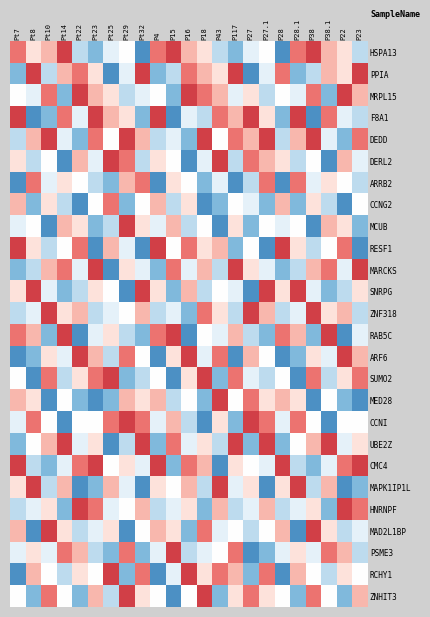

Reading left to right, transcribe all the data shown in this chart.

HSPA13: Pt7=0.6	Pt8=0.2	Pt10=0.4	Pt14=0.8	Pt22=-0.4	Pt23=-0.6	Pt25=-0.2	Pt29=0.0	Pt32=-0.8	P4=0.6	P15=0.8	P16=0.4	P18=0.2	P43=-0.4	P117=-0.6	P27=-0.2	P27.1=0.0	P28=-0.8	P28.1=0.6	P38=0.8	P38.1=0.4	P22=0.2	P23=-0.4
PPIA: Pt7=-0.6	Pt8=0.8	Pt10=-0.4	Pt14=0.4	Pt22=0.6	Pt23=0.2	Pt25=-0.8	Pt29=-0.2	Pt32=0.8	P4=-0.6	P15=-0.4	P16=0.6	P18=0.4	P43=0.2	P117=0.8	P27=-0.8	P27.1=-0.2	P28=0.6	P28.1=-0.6	P38=-0.4	P38.1=0.4	P22=0.2	P23=0.8
MRPL15: Pt7=0.0	Pt8=-0.2	Pt10=0.6	Pt14=-0.6	Pt22=0.8	Pt23=0.4	Pt25=0.2	Pt29=-0.4	Pt32=-0.2	P4=0.0	P15=-0.6	P16=0.8	P18=0.6	P43=0.4	P117=-0.2	P27=0.2	P27.1=-0.4	P28=0.0	P28.1=-0.2	P38=0.6	P38.1=-0.6	P22=0.8	P23=0.4
F8A1: Pt7=0.8	Pt8=-0.8	Pt10=-0.6	Pt14=0.6	Pt22=-0.2	Pt23=0.8	Pt25=0.4	Pt29=0.2	Pt32=-0.6	P4=0.8	P15=-0.8	P16=-0.2	P18=-0.4	P43=0.6	P117=0.4	P27=0.8	P27.1=0.2	P28=-0.6	P28.1=0.8	P38=-0.8	P38.1=0.6	P22=-0.2	P23=-0.4
DEDD: Pt7=-0.4	Pt8=0.4	Pt10=0.8	Pt14=-0.2	Pt22=-0.6	Pt23=0.6	Pt25=0.0	Pt29=0.8	Pt32=0.4	P4=-0.4	P15=-0.2	P16=-0.6	P18=0.8	P43=0.0	P117=0.6	P27=0.4	P27.1=0.8	P28=-0.4	P28.1=0.4	P38=0.8	P38.1=-0.2	P22=-0.6	P23=0.6
DERL2: Pt7=0.2	Pt8=-0.4	Pt10=0.0	Pt14=-0.8	Pt22=0.4	Pt23=-0.2	Pt25=0.8	Pt29=0.6	Pt32=-0.4	P4=0.2	P15=0.0	P16=-0.8	P18=-0.2	P43=0.8	P117=-0.4	P27=0.6	P27.1=0.4	P28=0.2	P28.1=-0.4	P38=0.0	P38.1=-0.8	P22=0.4	P23=-0.2
ARRB2: Pt7=-0.8	Pt8=0.6	Pt10=-0.2	Pt14=0.2	Pt22=0.0	Pt23=-0.4	Pt25=-0.6	Pt29=0.4	Pt32=0.6	P4=-0.8	P15=0.2	P16=0.0	P18=-0.6	P43=-0.2	P117=-0.8	P27=-0.4	P27.1=0.6	P28=-0.8	P28.1=0.6	P38=-0.2	P38.1=0.2	P22=0.0	P23=-0.4
CCNG2: Pt7=0.4	Pt8=-0.6	Pt10=0.2	Pt14=-0.4	Pt22=-0.8	Pt23=0.0	Pt25=0.6	Pt29=-0.6	Pt32=0.0	P4=0.4	P15=-0.4	P16=0.2	P18=-0.8	P43=-0.6	P117=0.0	P27=-0.2	P27.1=-0.6	P28=0.4	P28.1=-0.6	P38=0.2	P38.1=-0.4	P22=-0.8	P23=0.0
MCUB: Pt7=-0.2	Pt8=0.0	Pt10=-0.8	Pt14=0.4	Pt22=0.2	Pt23=-0.6	Pt25=-0.4	Pt29=0.8	Pt32=0.2	P4=-0.2	P15=0.4	P16=-0.4	P18=0.0	P43=-0.8	P117=0.2	P27=-0.6	P27.1=0.0	P28=-0.2	P28.1=0.0	P38=-0.8	P38.1=0.4	P22=0.2	P23=-0.6
RESF1: Pt7=0.8	Pt8=0.2	Pt10=-0.4	Pt14=0.0	Pt22=0.6	Pt23=-0.8	Pt25=0.4	Pt29=-0.2	Pt32=-0.8	P4=0.8	P15=0.0	P16=0.6	P18=0.2	P43=0.4	P117=-0.6	P27=0.0	P27.1=-0.8	P28=0.8	P28.1=0.2	P38=-0.4	P38.1=0.0	P22=0.6	P23=-0.8
MARCKS: Pt7=-0.6	Pt8=-0.4	Pt10=0.4	Pt14=0.6	Pt22=-0.2	Pt23=0.8	Pt25=-0.8	Pt29=0.2	Pt32=-0.2	P4=-0.6	P15=0.6	P16=-0.2	P18=0.4	P43=-0.4	P117=0.8	P27=0.2	P27.1=-0.2	P28=-0.6	P28.1=-0.4	P38=0.4	P38.1=0.6	P22=-0.2	P23=0.8
SNRPG: Pt7=0.2	Pt8=0.8	Pt10=-0.2	Pt14=-0.6	Pt22=-0.4	Pt23=0.2	Pt25=0.0	Pt29=-0.8	Pt32=0.8	P4=0.2	P15=-0.6	P16=0.4	P18=-0.4	P43=0.0	P117=-0.2	P27=-0.8	P27.1=0.8	P28=0.2	P28.1=0.8	P38=-0.2	P38.1=-0.6	P22=-0.4	P23=0.2
ZNF318: Pt7=-0.4	Pt8=-0.2	Pt10=0.8	Pt14=0.2	Pt22=0.4	Pt23=-0.4	Pt25=-0.2	Pt29=0.0	Pt32=0.4	P4=-0.4	P15=-0.2	P16=-0.6	P18=0.6	P43=0.2	P117=-0.4	P27=0.8	P27.1=0.4	P28=-0.4	P28.1=-0.2	P38=0.8	P38.1=0.2	P22=0.4	P23=-0.4
RAB5C: Pt7=0.6	Pt8=0.4	Pt10=-0.6	Pt14=0.8	Pt22=-0.8	Pt23=-0.2	Pt25=0.2	Pt29=-0.4	Pt32=-0.6	P4=0.6	P15=0.8	P16=-0.8	P18=0.0	P43=-0.2	P117=0.4	P27=-0.4	P27.1=-0.6	P28=0.6	P28.1=0.4	P38=-0.6	P38.1=0.8	P22=-0.8	P23=-0.2
ARF6: Pt7=-0.8	Pt8=-0.6	Pt10=0.2	Pt14=-0.2	Pt22=0.8	Pt23=0.4	Pt25=-0.4	Pt29=0.6	Pt32=0.0	P4=-0.8	P15=0.2	P16=0.8	P18=-0.2	P43=0.6	P117=-0.8	P27=0.4	P27.1=0.0	P28=-0.8	P28.1=-0.6	P38=0.2	P38.1=-0.2	P22=0.8	P23=0.4
SUMO2: Pt7=0.0	Pt8=-0.8	Pt10=0.6	Pt14=-0.4	Pt22=0.2	Pt23=0.6	Pt25=0.8	Pt29=-0.6	Pt32=-0.4	P4=0.0	P15=-0.8	P16=0.2	P18=0.8	P43=-0.6	P117=0.6	P27=-0.2	P27.1=-0.4	P28=0.0	P28.1=-0.8	P38=0.6	P38.1=-0.4	P22=0.2	P23=0.6
MED28: Pt7=0.4	Pt8=0.2	Pt10=-0.8	Pt14=0.0	Pt22=-0.6	Pt23=-0.8	Pt25=-0.6	Pt29=0.4	Pt32=0.2	P4=0.4	P15=-0.4	P16=0.0	P18=-0.6	P43=0.8	P117=0.0	P27=0.6	P27.1=0.2	P28=0.4	P28.1=0.2	P38=-0.8	P38.1=0.0	P22=-0.6	P23=-0.8
CCNI: Pt7=-0.2	Pt8=0.6	Pt10=0.0	Pt14=-0.8	Pt22=0.0	Pt23=0.0	Pt25=0.6	Pt29=0.8	Pt32=0.6	P4=-0.2	P15=0.4	P16=-0.4	P18=-0.8	P43=0.2	P117=-0.6	P27=0.8	P27.1=0.6	P28=-0.2	P28.1=0.6	P38=0.0	P38.1=-0.8	P22=0.0	P23=0.0
UBE2Z: Pt7=-0.6	Pt8=0.0	Pt10=0.4	Pt14=0.8	Pt22=-0.2	Pt23=0.2	Pt25=-0.8	Pt29=-0.4	Pt32=0.8	P4=-0.6	P15=0.6	P16=-0.2	P18=0.2	P43=-0.4	P117=0.8	P27=-0.6	P27.1=0.8	P28=-0.6	P28.1=0.0	P38=0.4	P38.1=0.8	P22=-0.2	P23=0.2
CMC4: Pt7=0.8	Pt8=-0.4	Pt10=-0.6	Pt14=-0.2	Pt22=0.6	Pt23=0.8	Pt25=0.0	Pt29=0.2	Pt32=-0.2	P4=0.8	P15=-0.6	P16=0.6	P18=0.4	P43=-0.8	P117=0.2	P27=0.0	P27.1=-0.2	P28=0.8	P28.1=-0.4	P38=-0.6	P38.1=-0.2	P22=0.6	P23=0.8
MAPK1IP1L: Pt7=0.2	Pt8=0.8	Pt10=-0.4	Pt14=0.4	Pt22=-0.8	Pt23=-0.6	Pt25=0.4	Pt29=-0.2	Pt32=-0.8	P4=0.2	P15=0.0	P16=0.4	P18=-0.4	P43=0.8	P117=-0.2	P27=0.2	P27.1=-0.8	P28=0.2	P28.1=0.8	P38=-0.4	P38.1=0.4	P22=-0.8	P23=-0.6
HNRNPF: Pt7=-0.4	Pt8=-0.2	Pt10=0.2	Pt14=-0.6	Pt22=0.8	Pt23=0.6	Pt25=-0.2	Pt29=0.0	Pt32=0.4	P4=-0.4	P15=-0.2	P16=0.2	P18=-0.6	P43=0.4	P117=-0.4	P27=-0.2	P27.1=0.4	P28=-0.4	P28.1=-0.2	P38=0.2	P38.1=-0.6	P22=0.8	P23=0.6
MAD2L1BP: Pt7=0.4	Pt8=-0.8	Pt10=0.8	Pt14=0.2	Pt22=-0.4	Pt23=-0.2	Pt25=0.2	Pt29=-0.8	Pt32=0.0	P4=0.4	P15=0.2	P16=-0.6	P18=0.6	P43=-0.2	P117=0.0	P27=-0.4	P27.1=0.0	P28=0.4	P28.1=-0.8	P38=0.8	P38.1=0.2	P22=-0.4	P23=-0.2
PSME3: Pt7=-0.2	Pt8=0.2	Pt10=-0.2	Pt14=0.6	Pt22=0.4	Pt23=-0.4	Pt25=-0.6	Pt29=0.6	Pt32=-0.6	P4=-0.2	P15=0.8	P16=-0.4	P18=-0.2	P43=0.0	P117=0.6	P27=-0.8	P27.1=-0.6	P28=-0.2	P28.1=0.2	P38=-0.2	P38.1=0.6	P22=0.4	P23=-0.4
RCHY1: Pt7=-0.8	Pt8=0.4	Pt10=0.0	Pt14=-0.4	Pt22=0.2	Pt23=0.0	Pt25=0.8	Pt29=-0.6	Pt32=0.6	P4=-0.8	P15=-0.2	P16=0.8	P18=0.2	P43=0.6	P117=0.4	P27=-0.6	P27.1=0.6	P28=-0.8	P28.1=0.4	P38=0.0	P38.1=-0.4	P22=0.2	P23=0.0
ZNHIT3: Pt7=0.0	Pt8=-0.6	Pt10=0.6	Pt14=0.0	Pt22=-0.6	Pt23=0.4	Pt25=-0.4	Pt29=0.8	Pt32=0.2	P4=0.0	P15=-0.8	P16=0.0	P18=0.8	P43=-0.6	P117=0.2	P27=0.6	P27.1=0.2	P28=0.0	P28.1=-0.6	P38=0.6	P38.1=0.0	P22=-0.6	P23=0.4